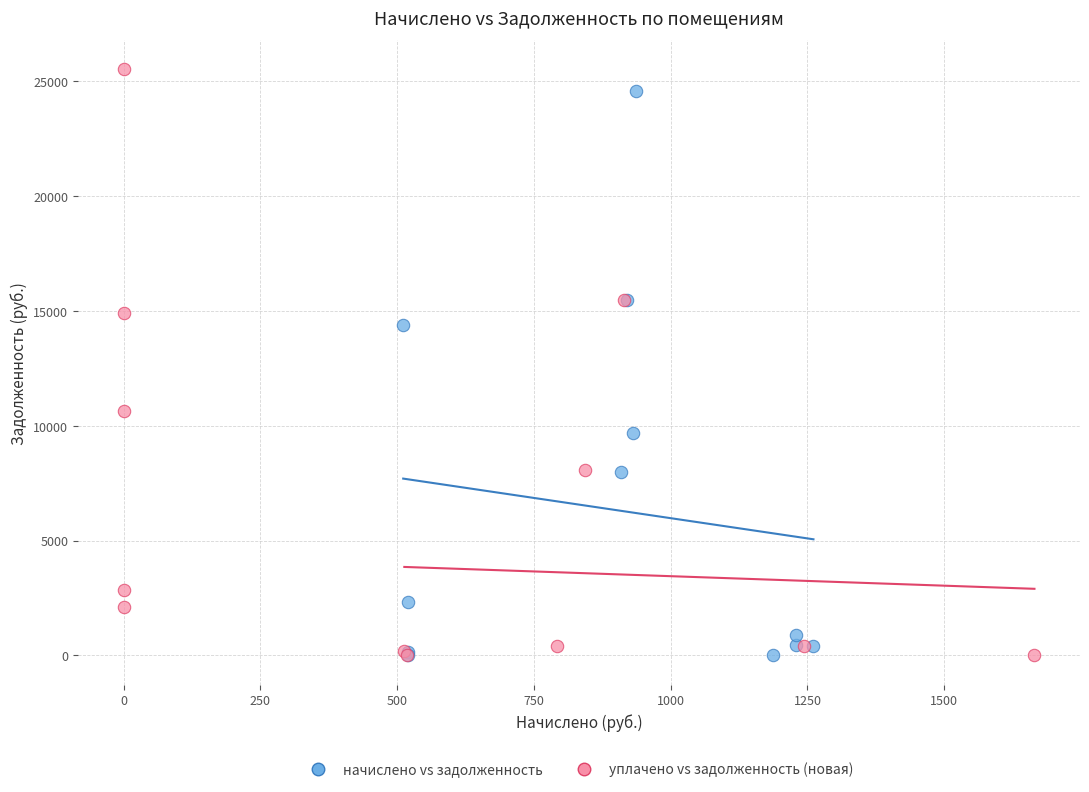

Which series has the largest Y range (max minus min)?

уплачено vs задолженность (новая)